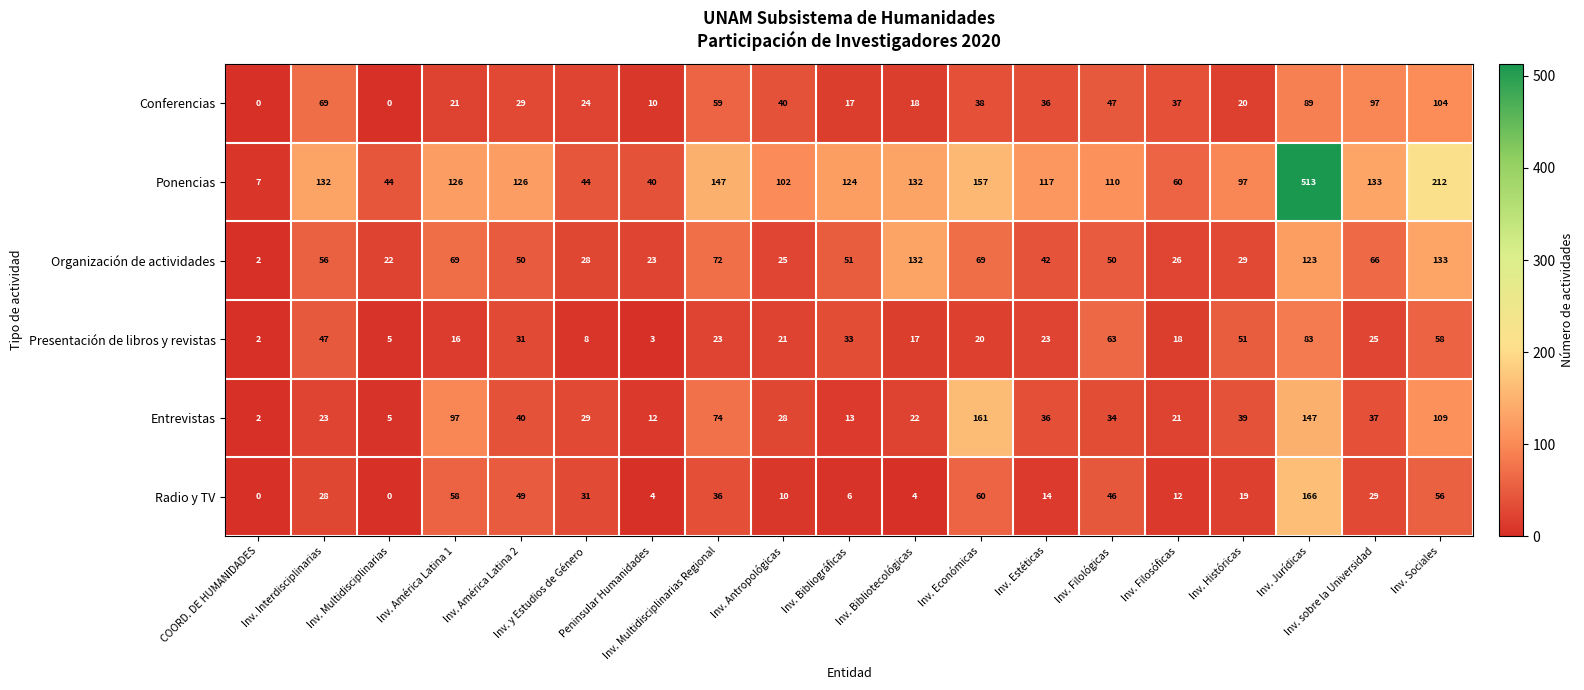

Read the Entrevistas value at Inv. y Estudios de Género, to the nearest 5.

30